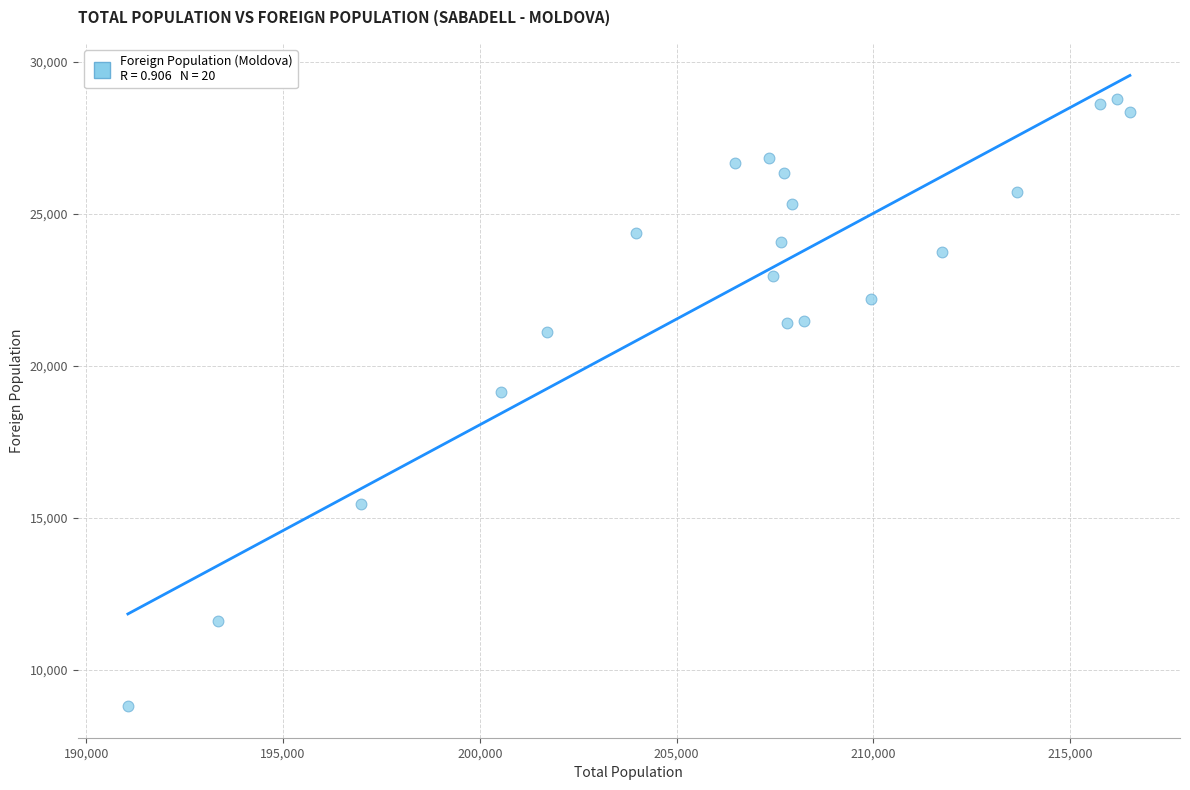

What is the range of X values (max minus min)?

25463